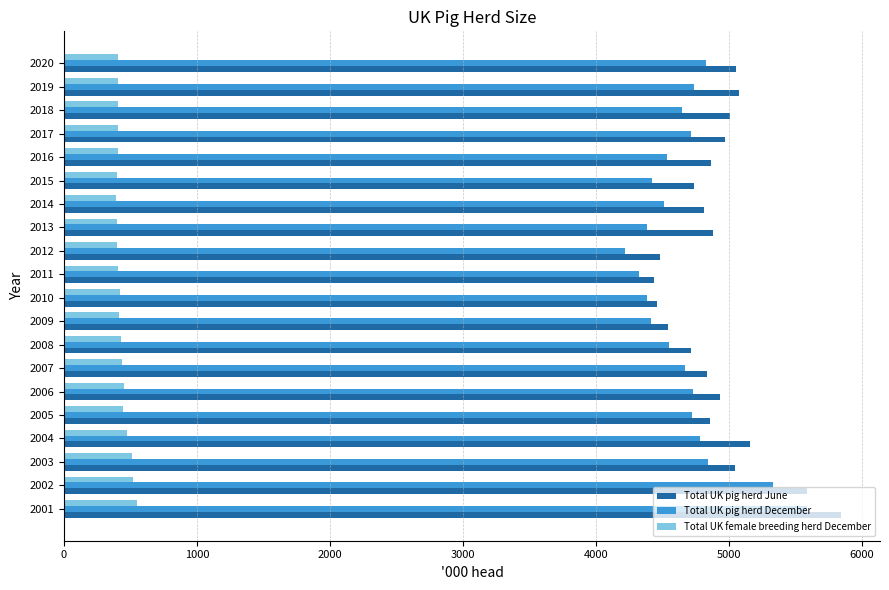

Is the value of Total UK female breeding herd December at 2012 greater than the value of Total UK pig herd December at 2007?

No